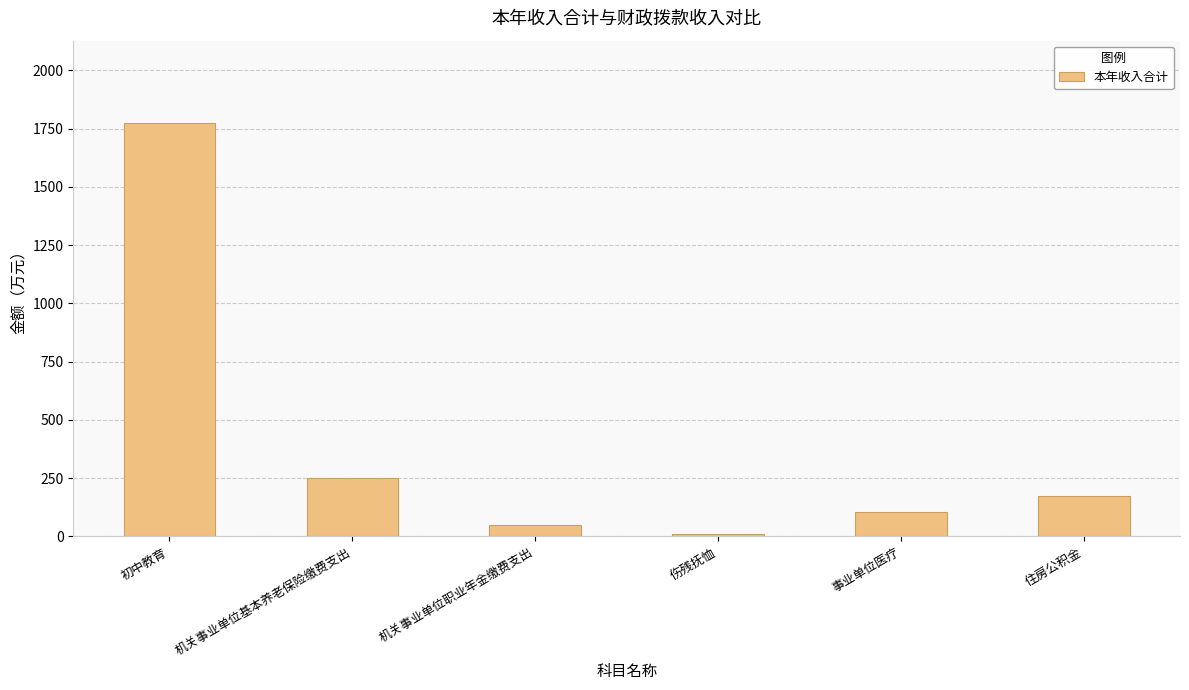

Are the bars horizontal?

No